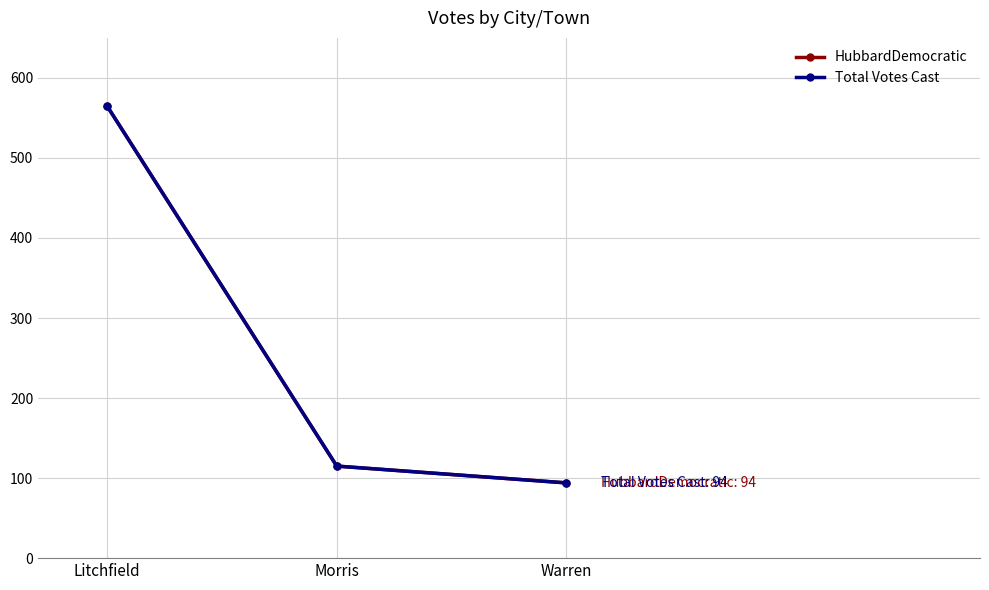

Which category has the highest value across all series?

Litchfield